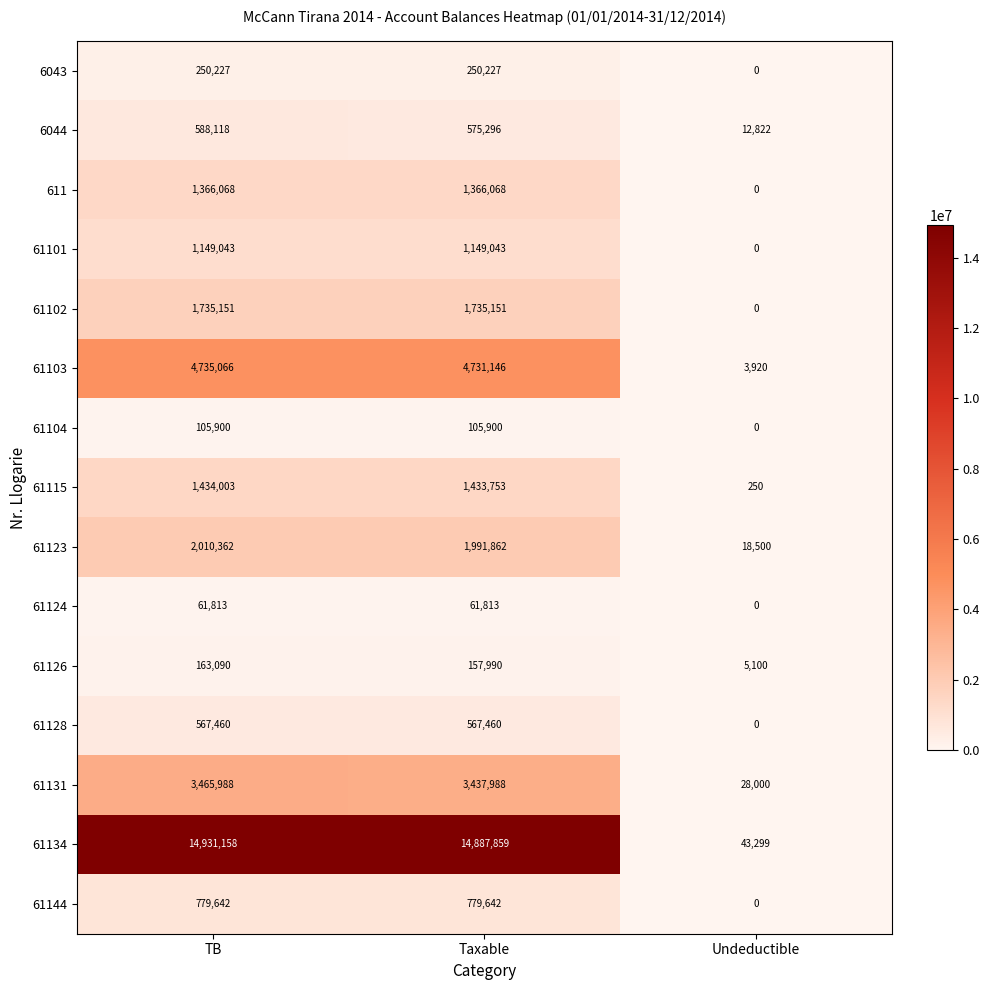

Rank the categories by 61126 value from lowest to highest.

Undeductible, Taxable, TB